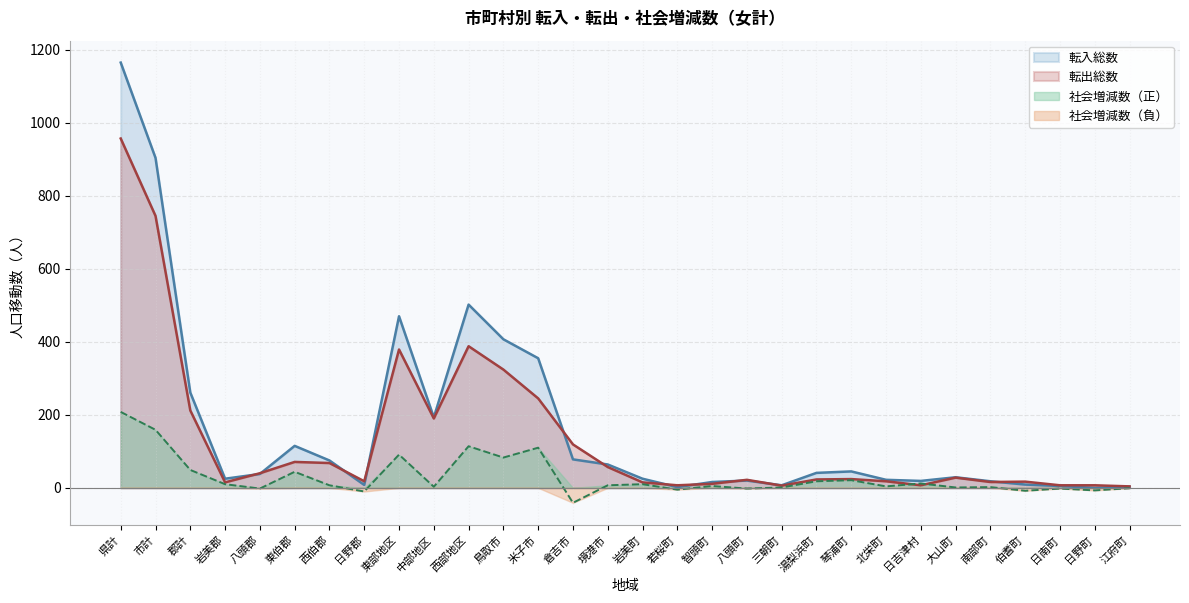

Is it true that 転出総数 equals 14 at 湯梨浜町?

False